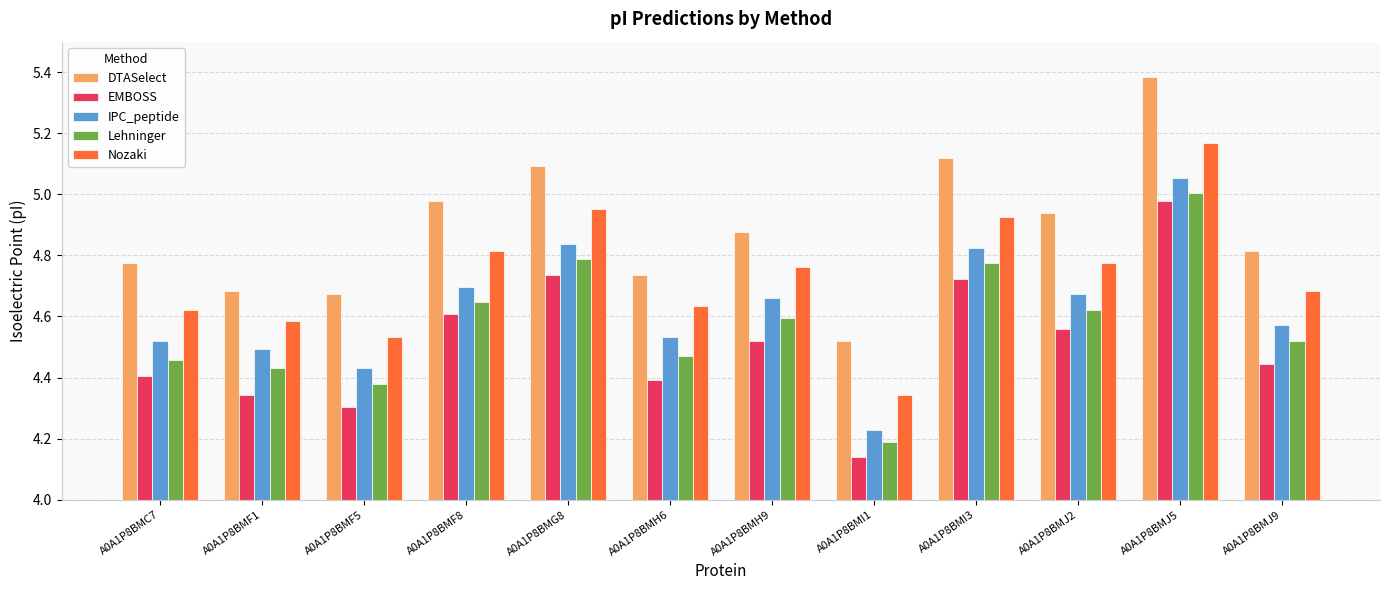

True or false: Lehninger has a value of 6.8 at A0A1P8BMI1.

False